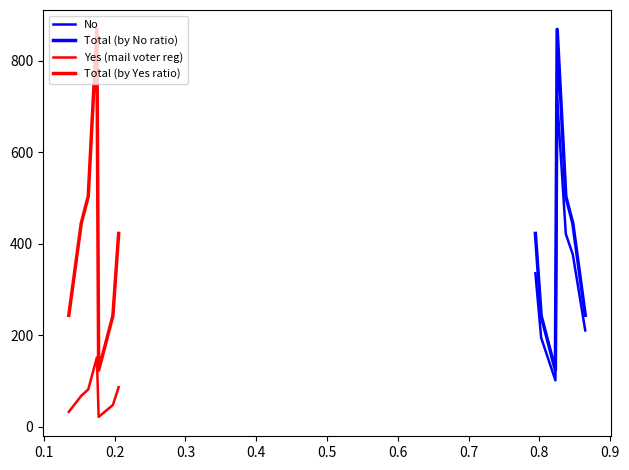

True or false: Total (by No ratio) and No cross at least once.

False